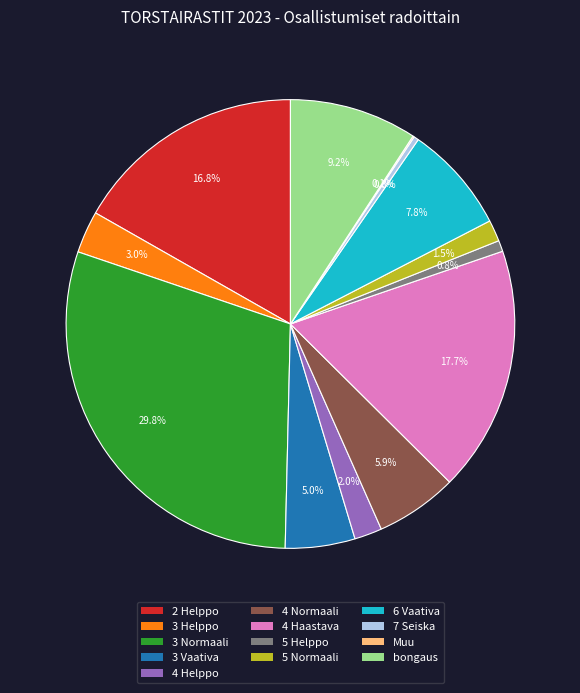

Does 2 Helppo represent more than half of the total?

No